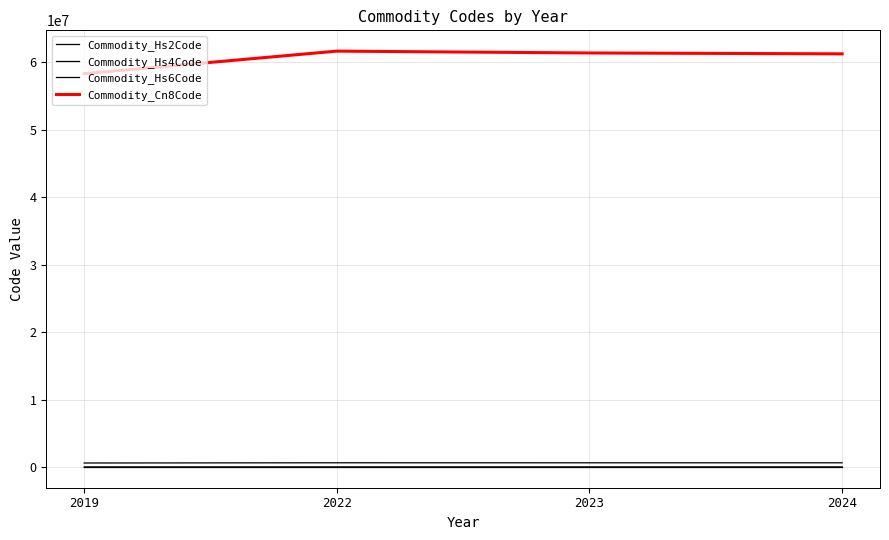

Does the chart display data point markers on the line(s)?

No